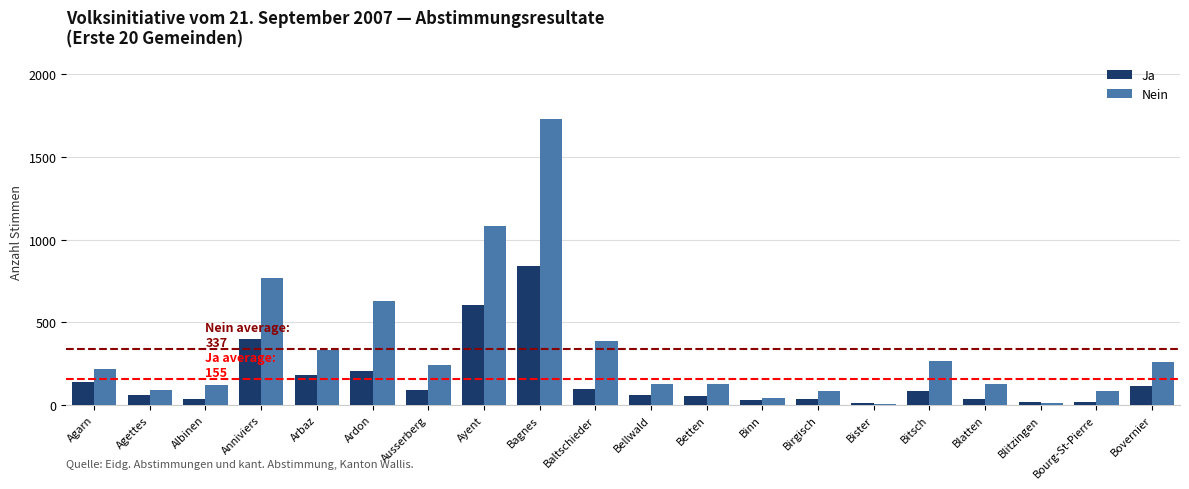

What is the sum of the Ja values at Ausserberg and Binn?

118